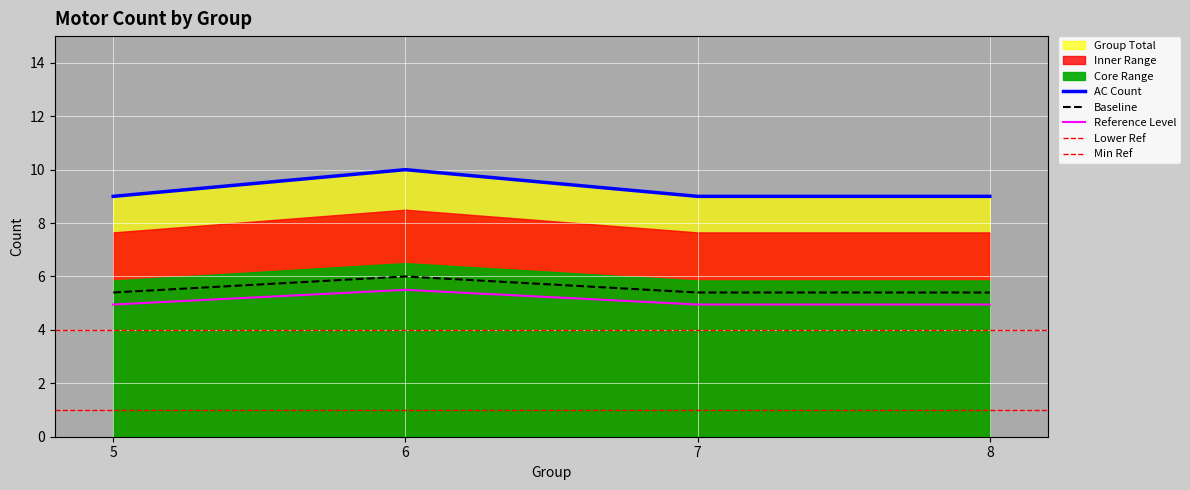

Is it true that AC Count equals 5.7 at 8?

False